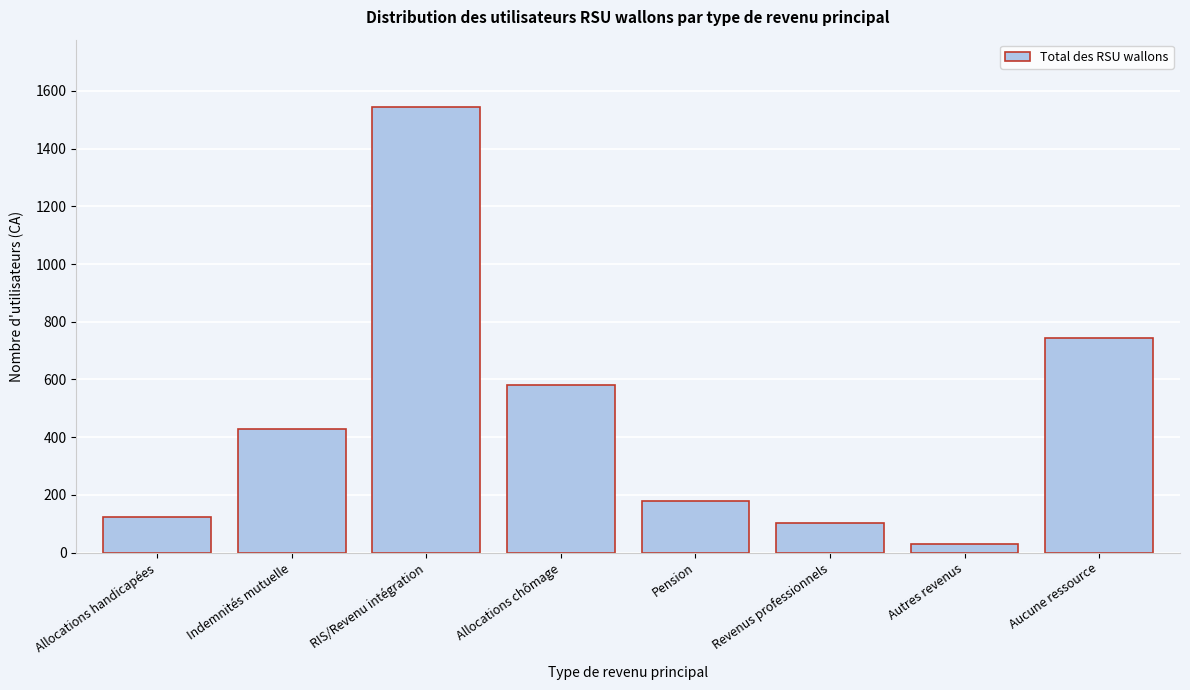

Reading right to left, list all the values displayed in this chart.

Aucune ressource=743	Autres revenus=30	Revenus professionnels=101	Pension=179	Allocations chômage=581	RIS/Revenu intégration=1546	Indemnités mutuelle=429	Allocations handicapées=124